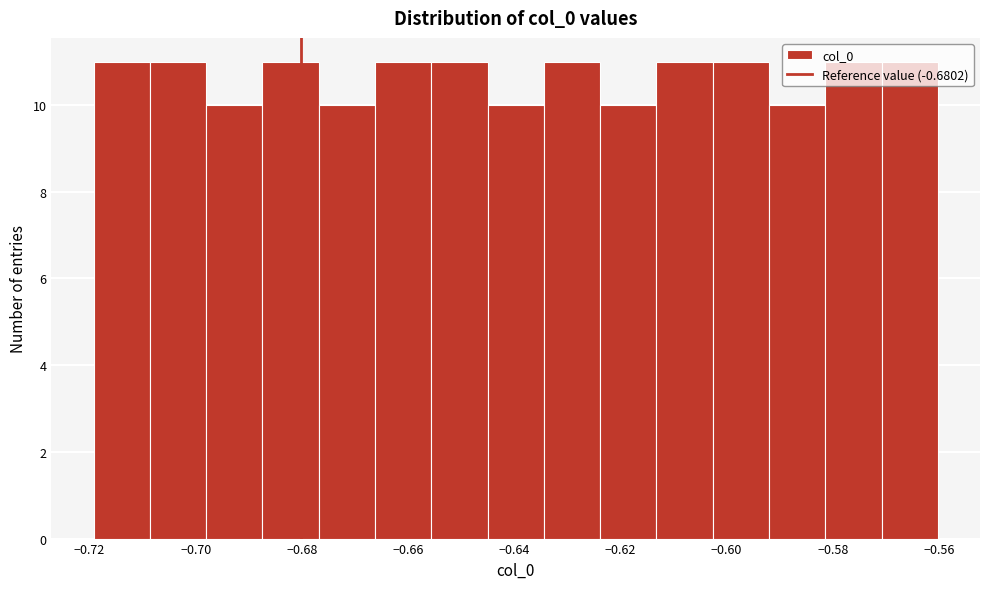

Reading left to right, list every bar in this chart as the range it spans on the x-axis followed by its height. Neither the bar edges nor the heights are printed on the chart, so give them approximately, as read against the axes.

-0.720 to -0.708: 11
-0.708 to -0.698: 11
-0.698 to -0.688: 10
-0.688 to -0.676: 11
-0.676 to -0.666: 10
-0.666 to -0.656: 11
-0.656 to -0.646: 11
-0.646 to -0.634: 10
-0.634 to -0.624: 11
-0.624 to -0.614: 10
-0.614 to -0.602: 11
-0.602 to -0.592: 11
-0.592 to -0.582: 10
-0.582 to -0.570: 11
-0.570 to -0.560: 11